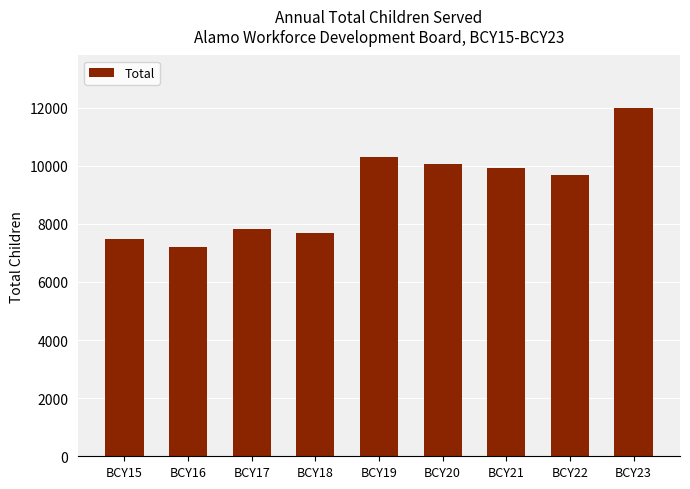

What is the maximum value shown in the chart?

11991